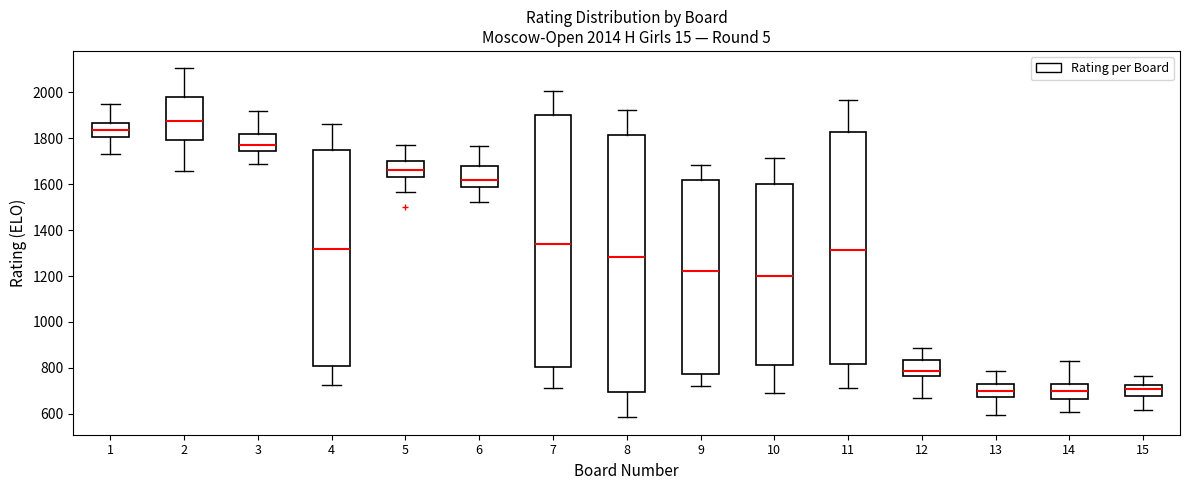

Which box is the tallest, from its lower edge to its upper edge?

8